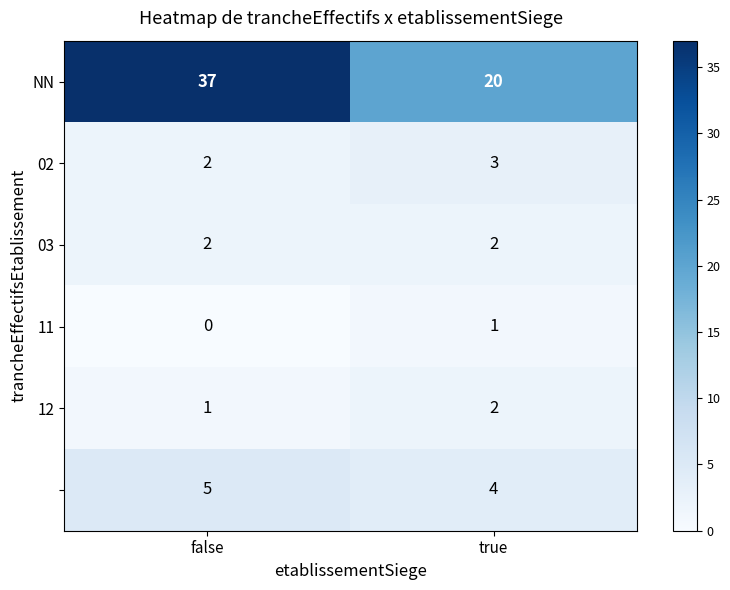

What is the greatest value displayed?

37